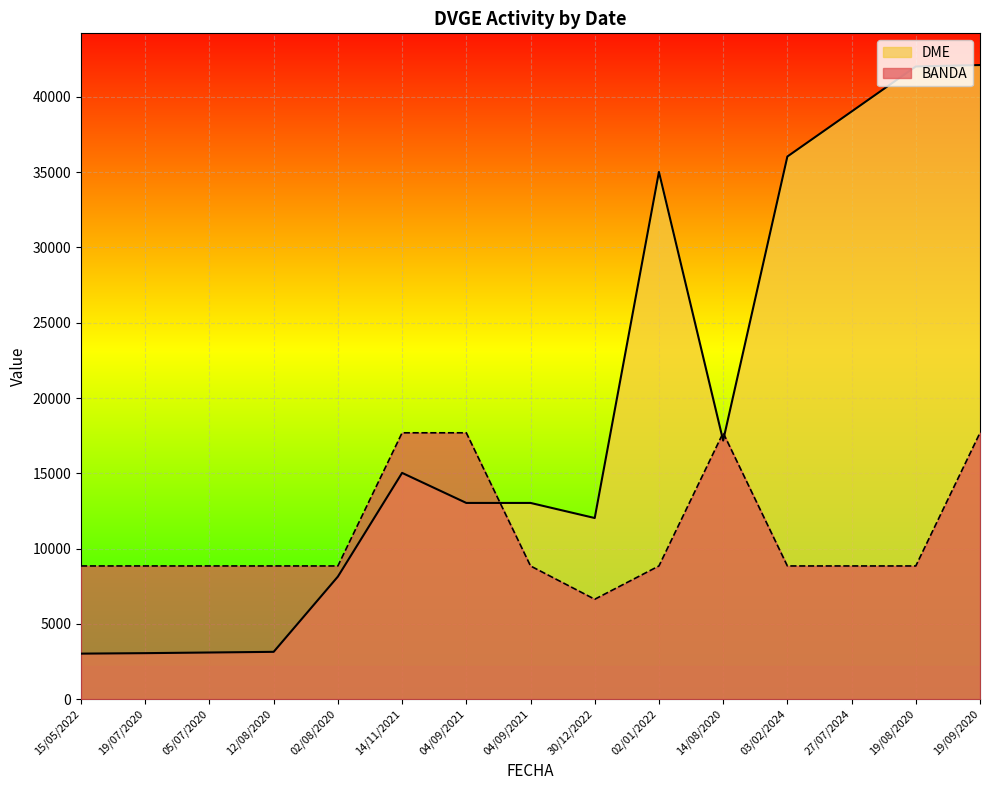

Where does the DME series first go above 13031?

14/11/2021